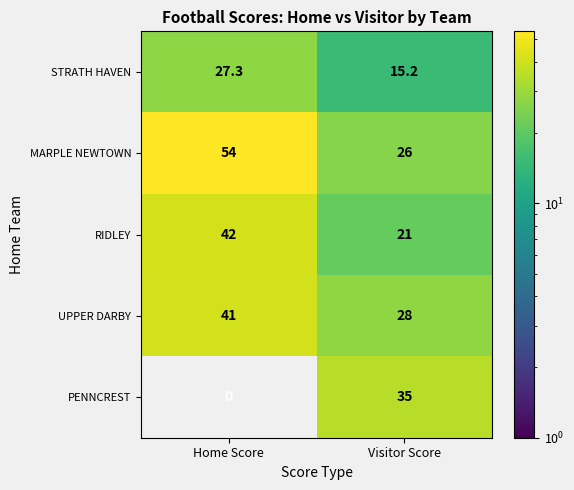

True or false: PENNCREST has a value of 0.0 at Home Score.

True